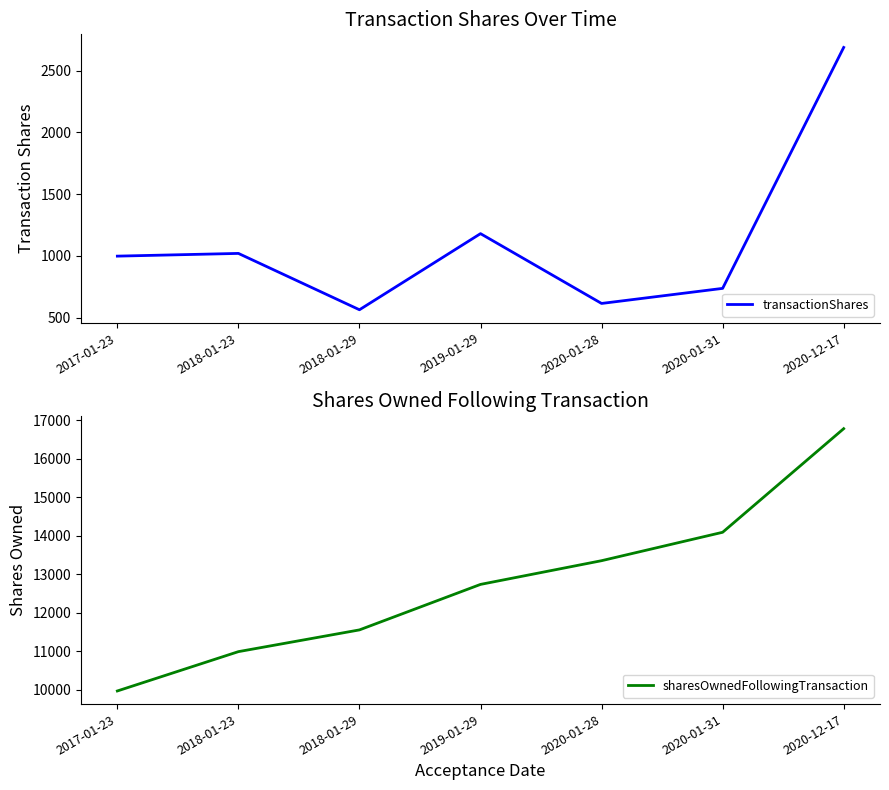

What is the label of the 5th point from the right?

2018-01-29